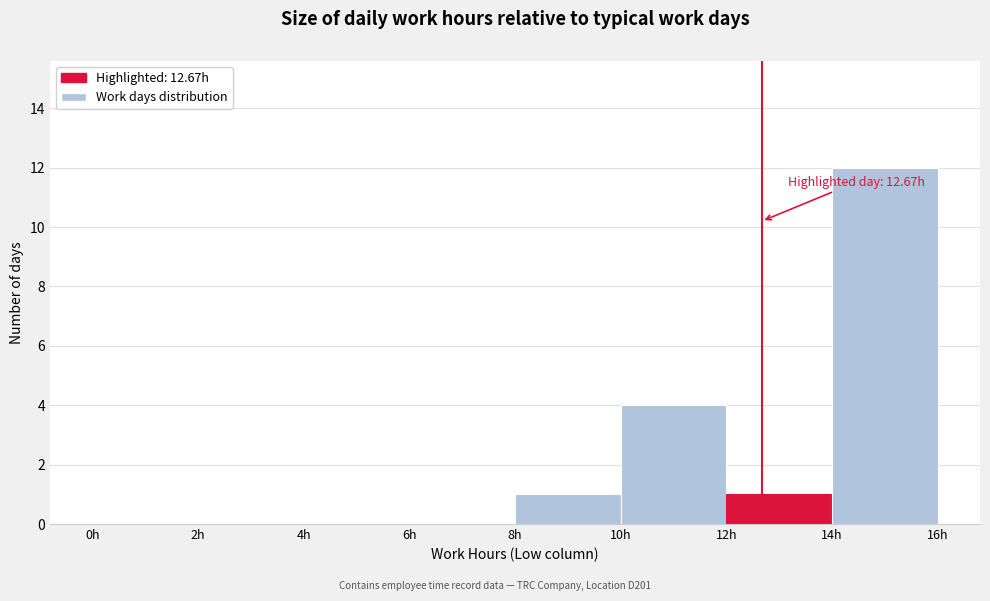

Which range on the x-axis has the tallest bar?

14 to 16